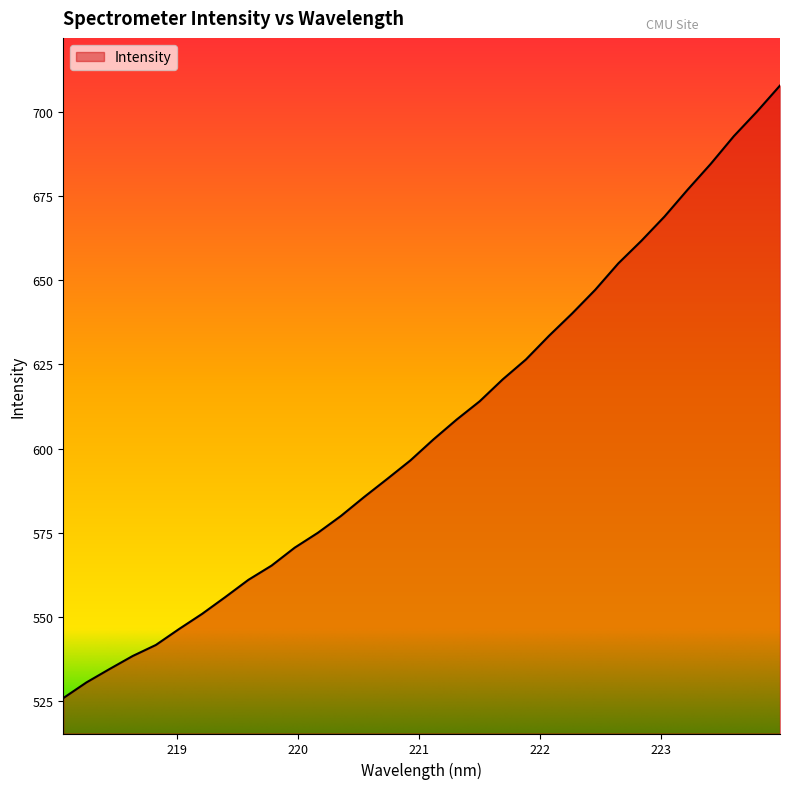

What is the smallest value displayed?

525.9